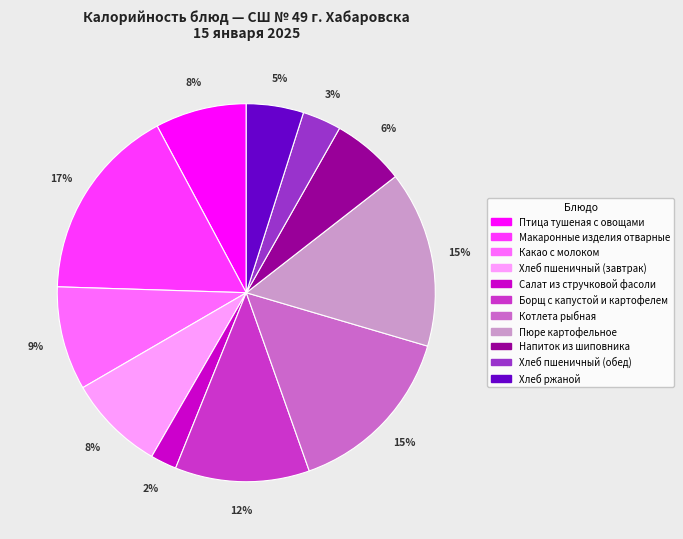

Does Борщ с капустой и картофелем account for over 50% of the chart?

No